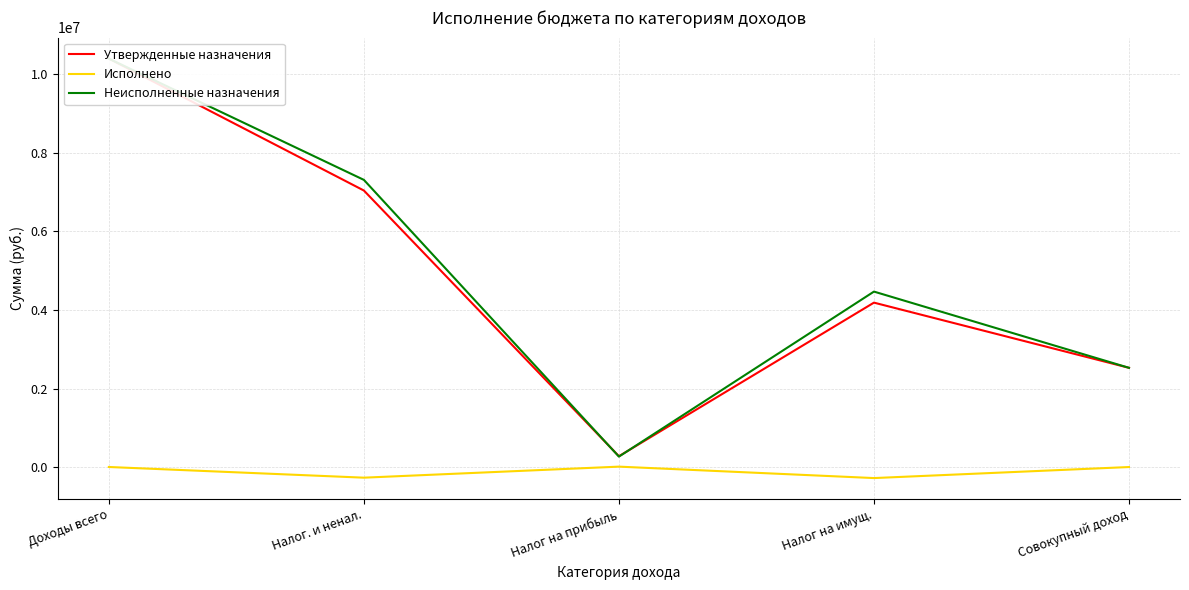

True or false: Утвержденные назначения has more than 2 interior local peaks.

False